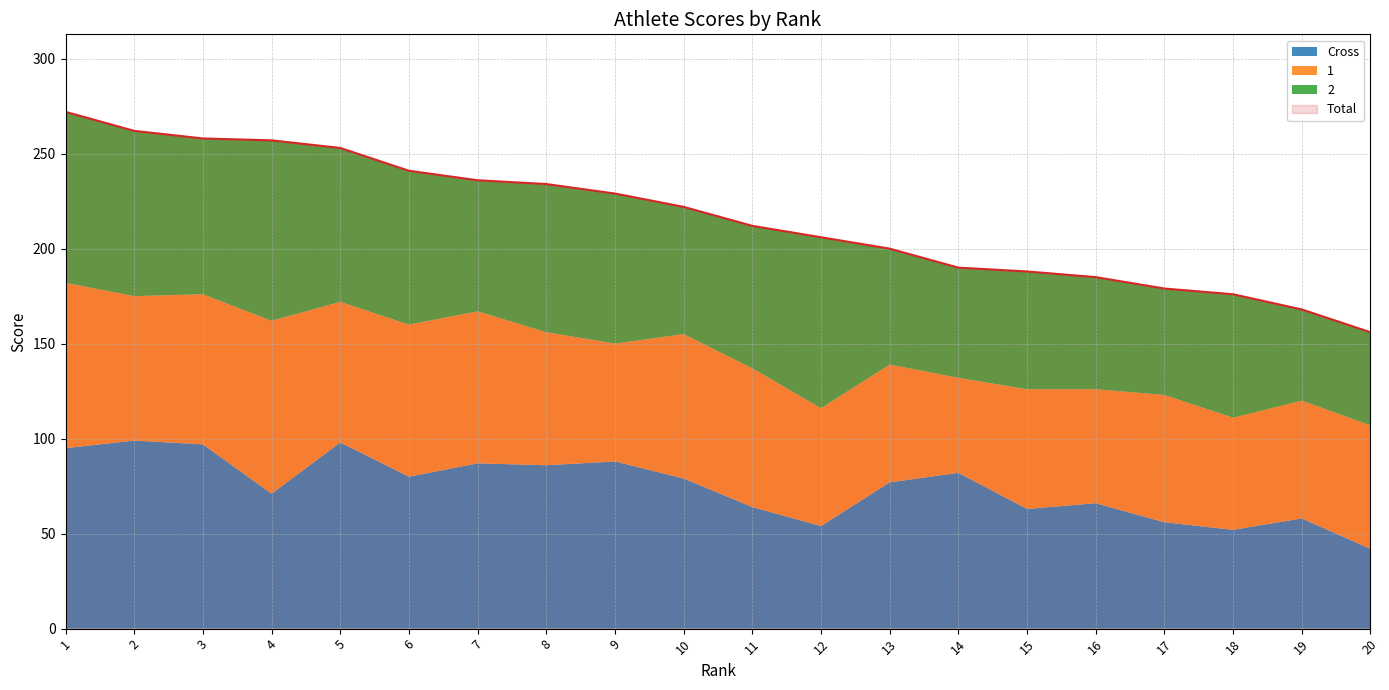

Where does the 1 series first go above 70?

1